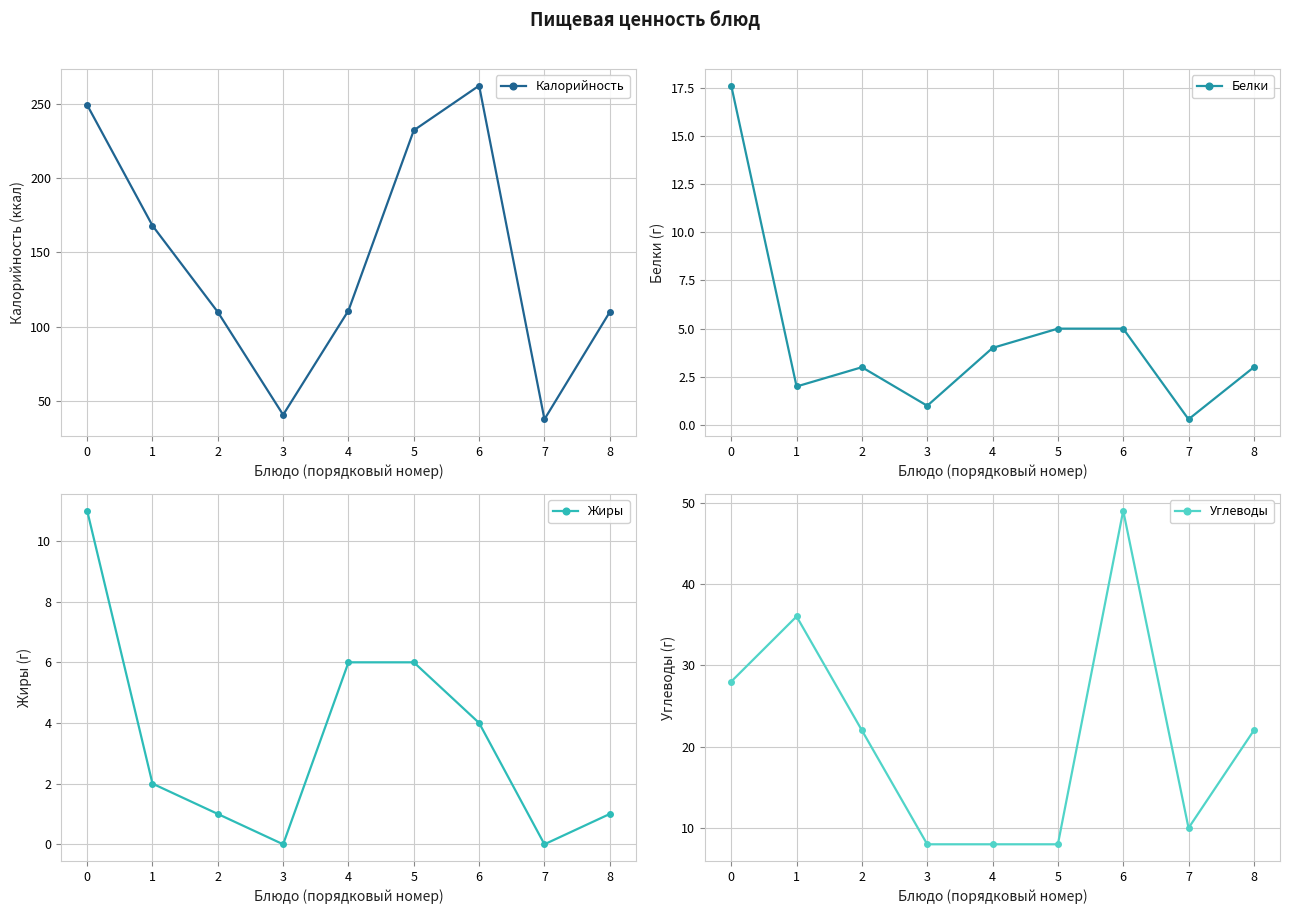

At which category does the chart reach its peak across all series?

6